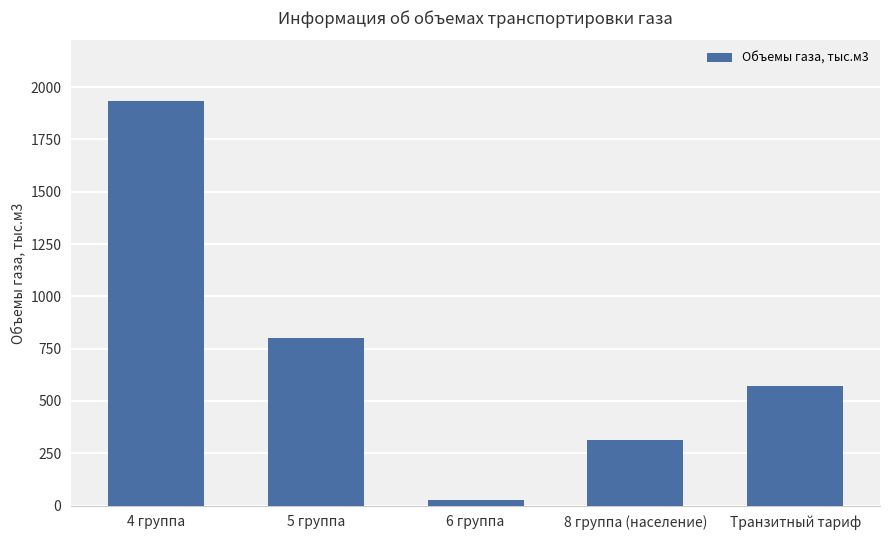

The value at Транзитный тариф is 198.5. True or false?

False